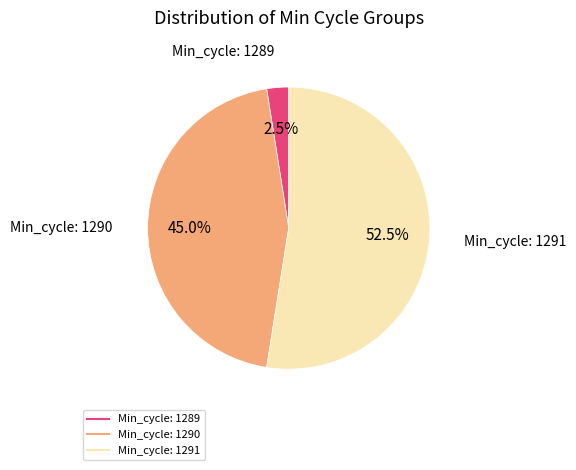

Which has a higher value, Min_cycle: 1290 or Min_cycle: 1291?

Min_cycle: 1291